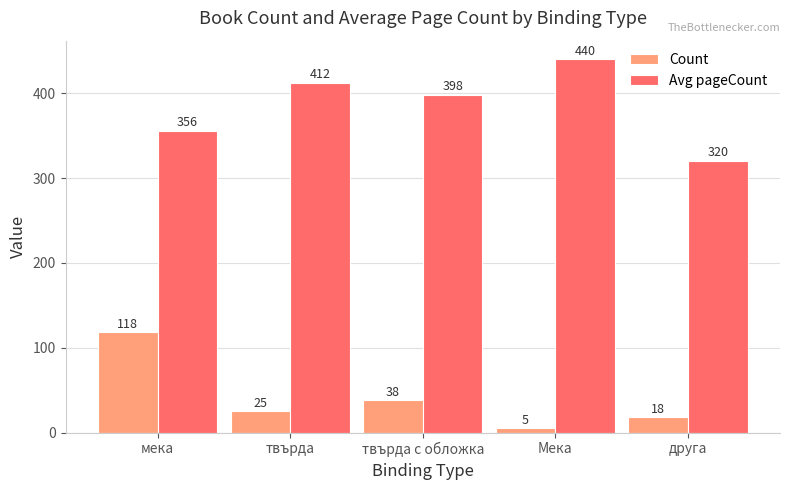

List the series in order of their peak value, highest first.

Avg pageCount, Count